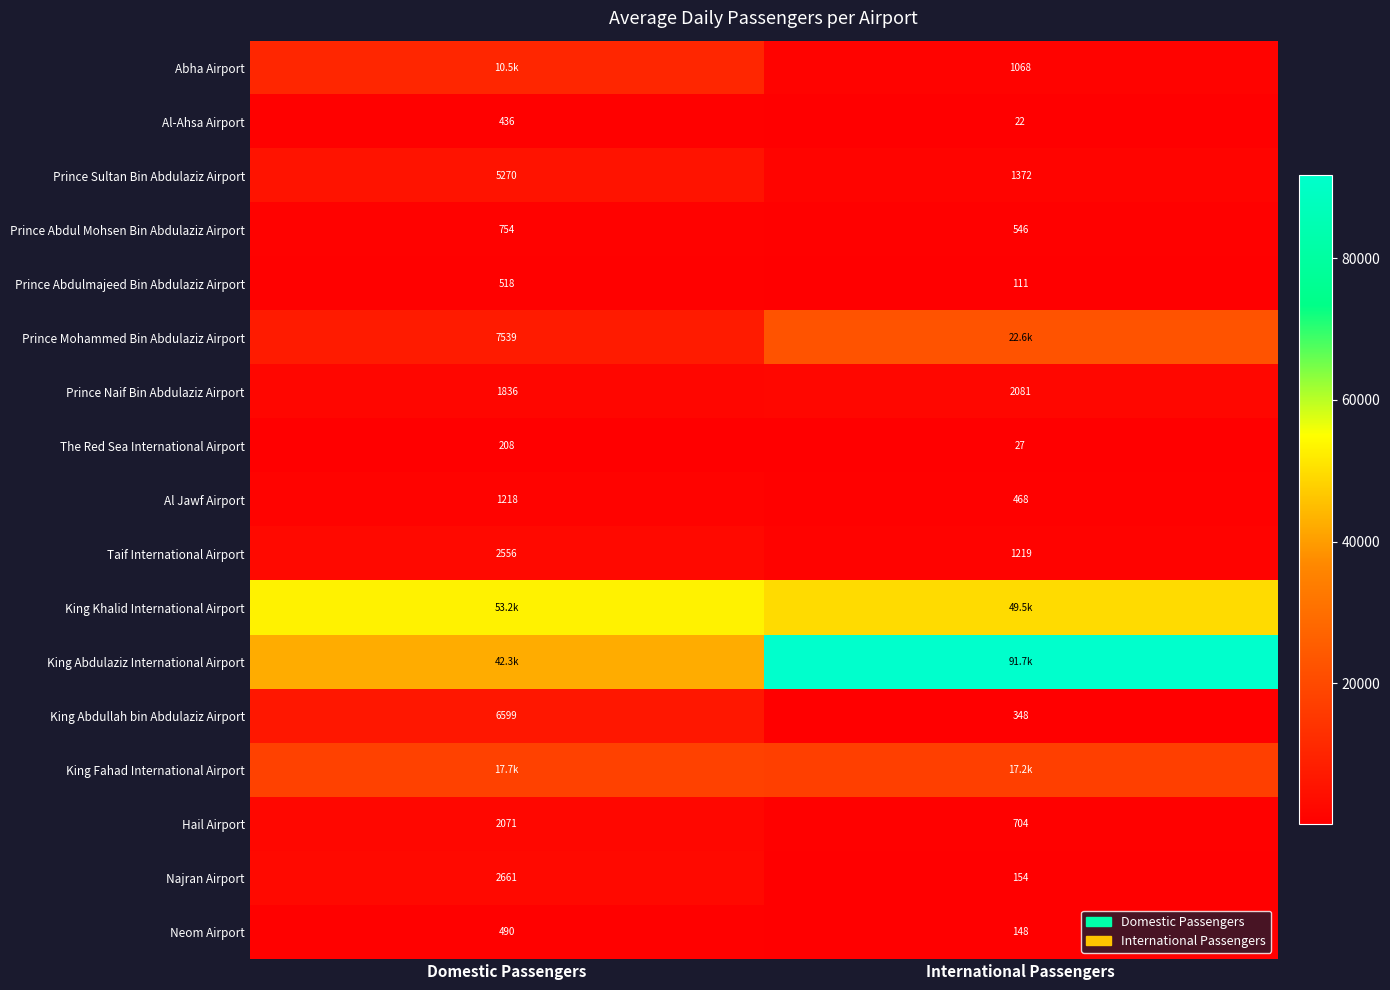

Which has a higher value, Domestic Passengers or International Passengers?

Domestic Passengers